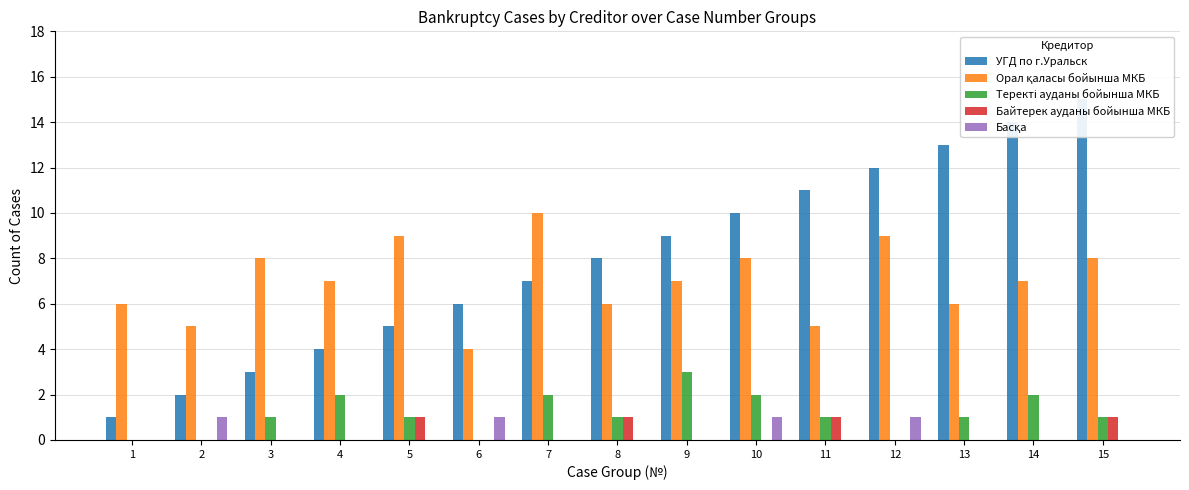

How many bars are there in total?

75